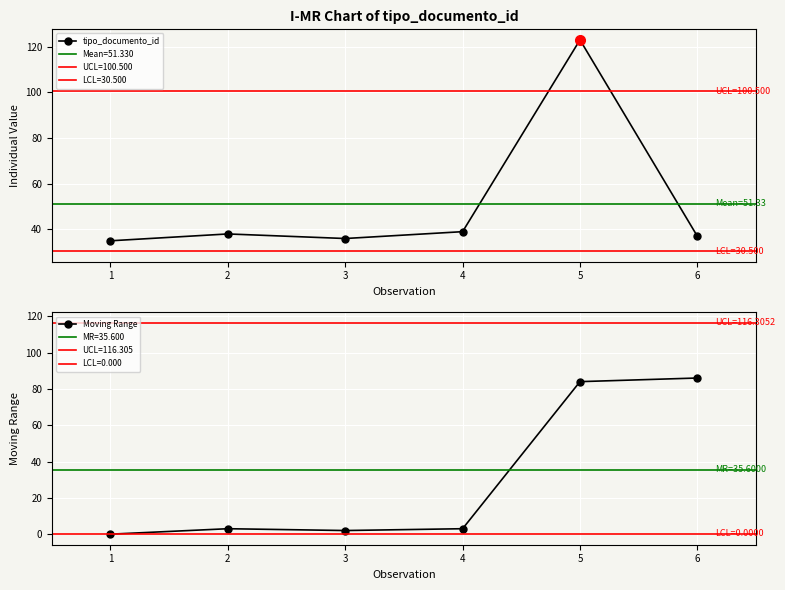

What is the sum of all Moving Range values?

178